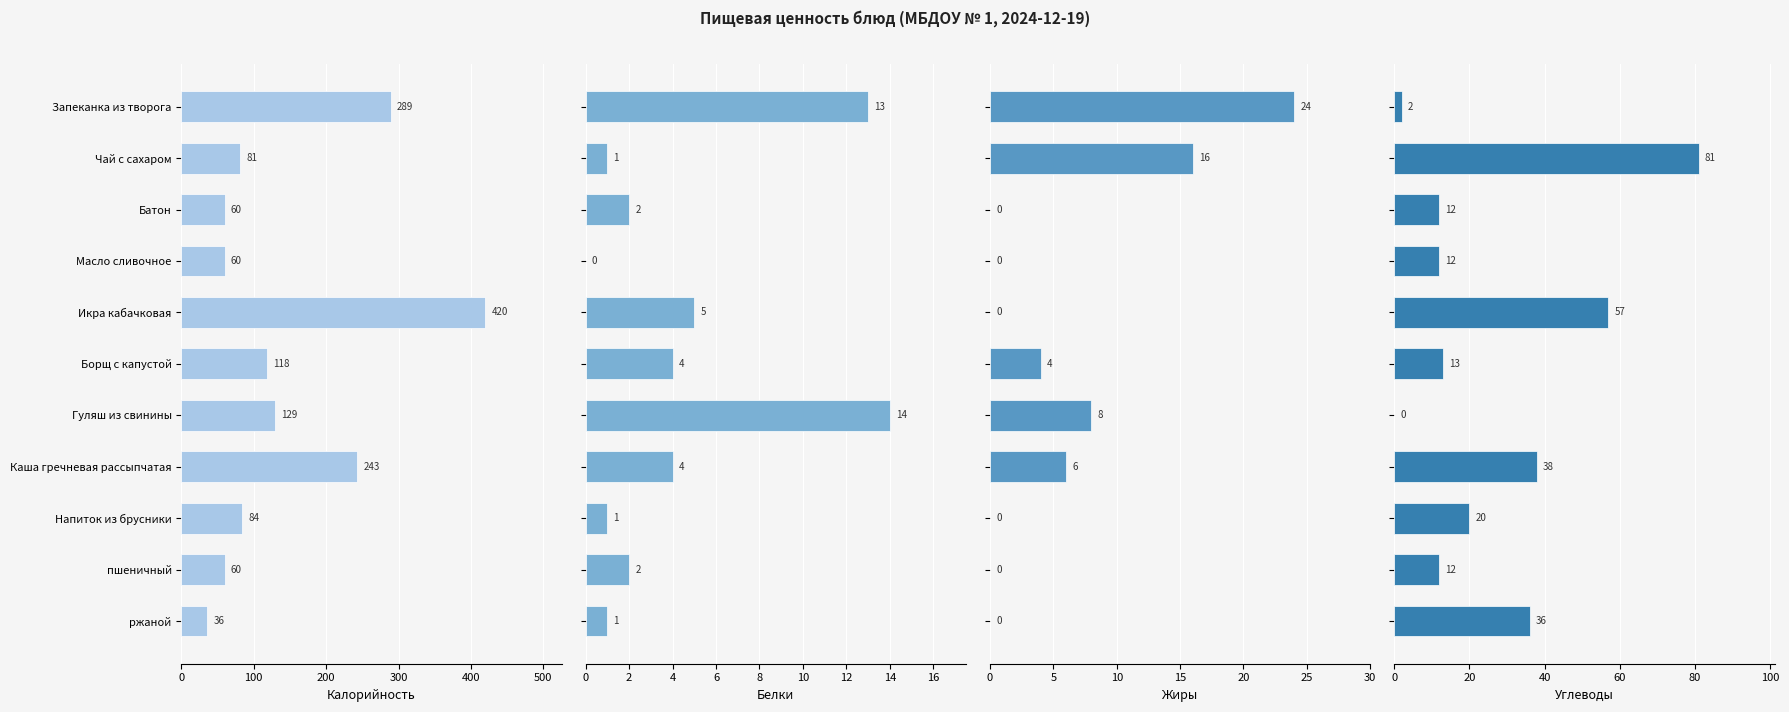

The value of Белки at Каша гречневая рассыпчатая is 4. True or false?

True